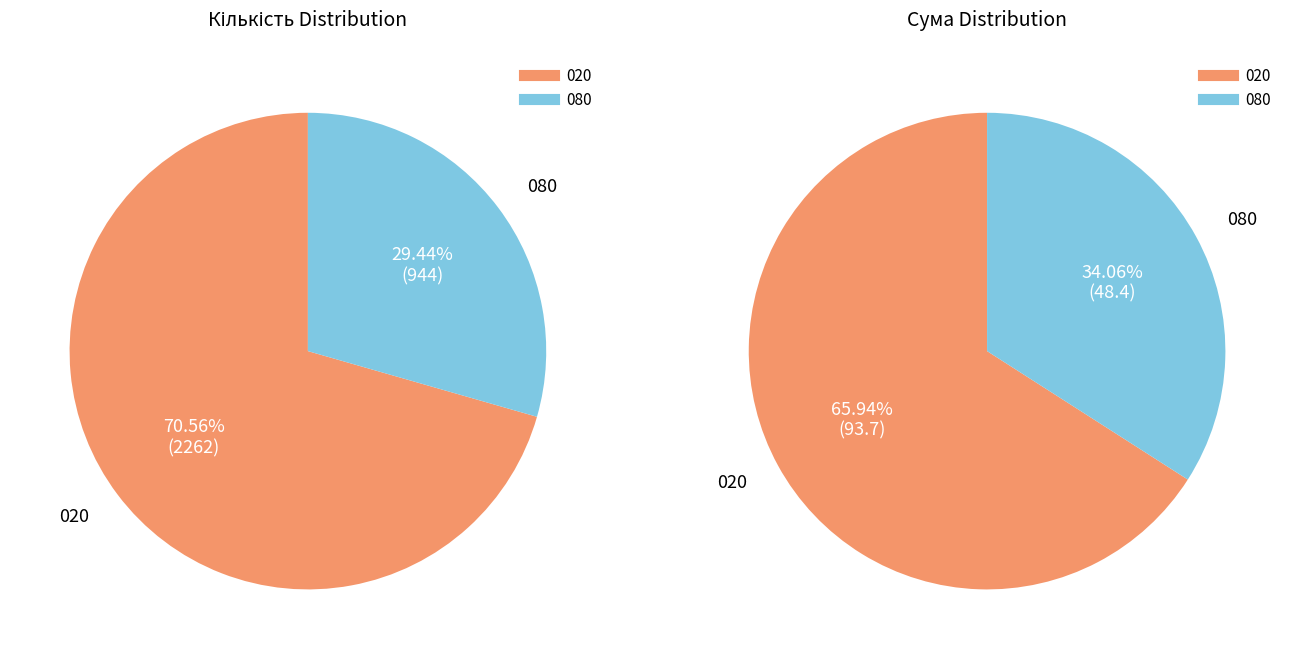

Which category has the smallest portion of the pie?

080